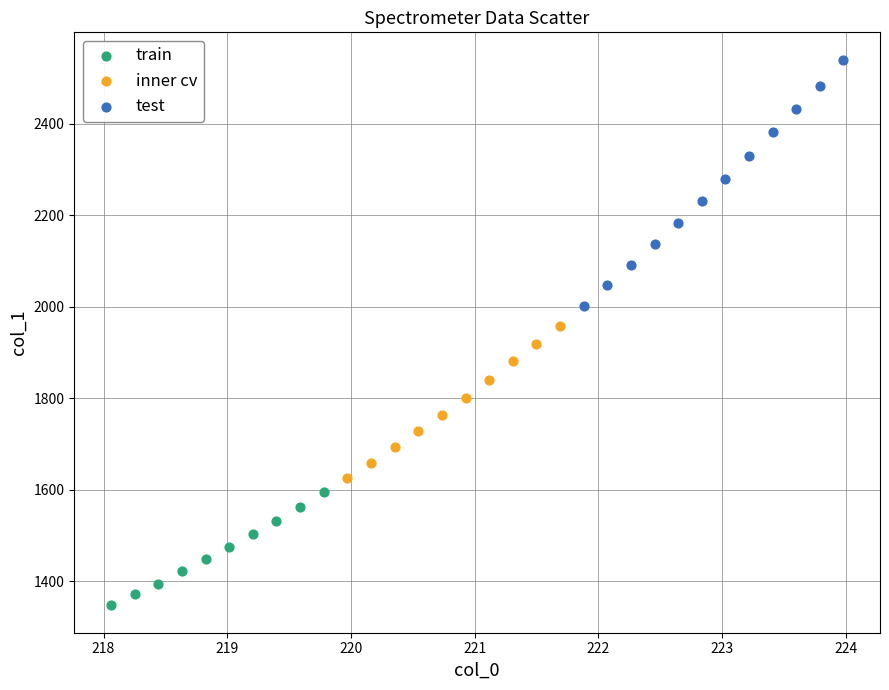

Which series contains the highest Y value?

test